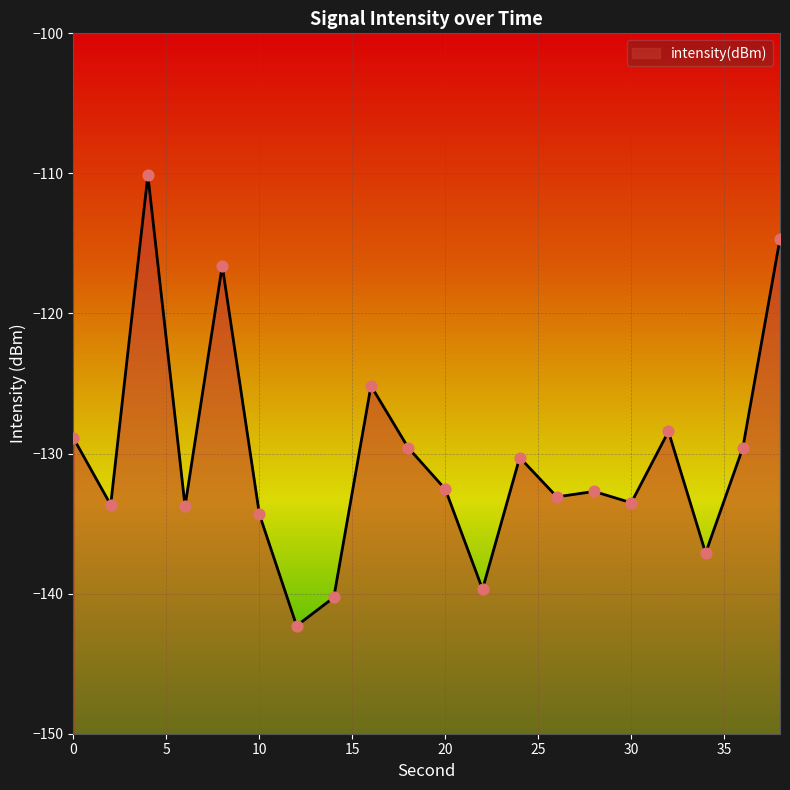

What is the change in value from 16 to 26?

-7.9